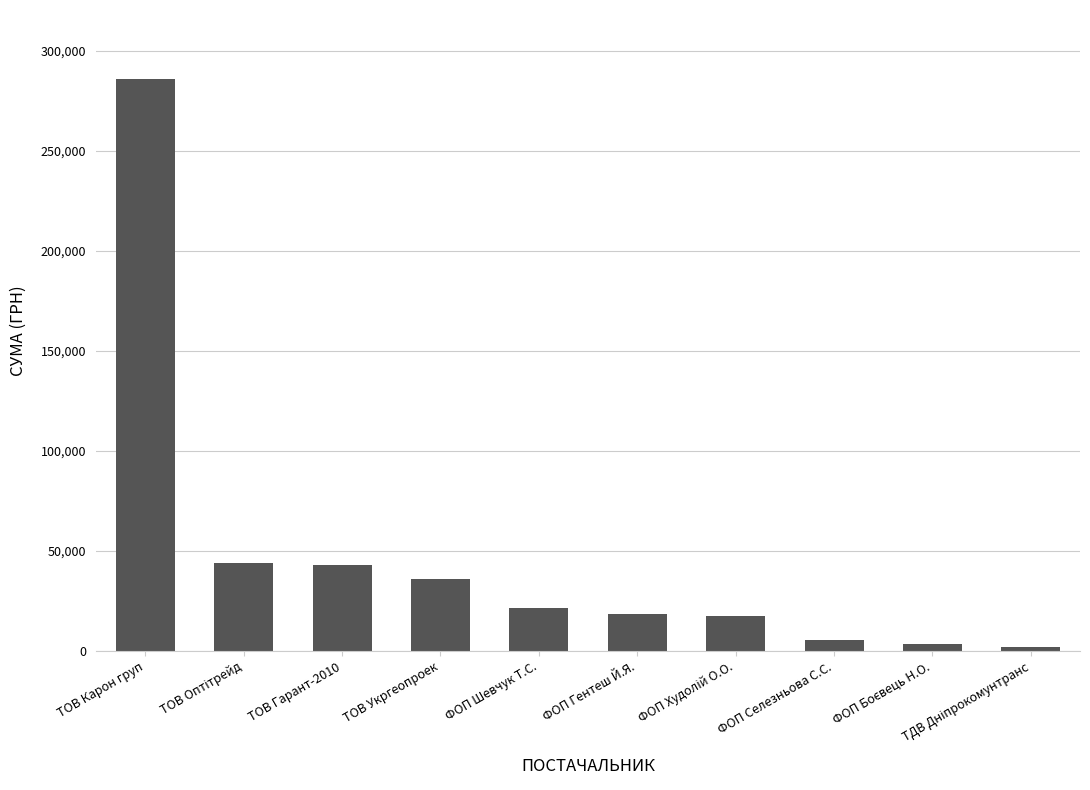

How many bars are there in total?

10